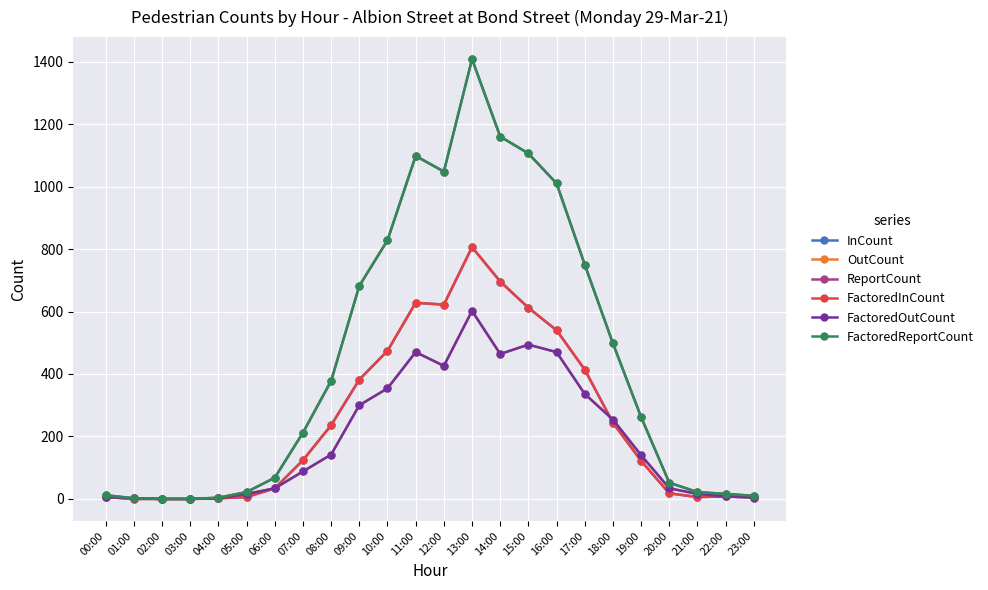

Does the chart have visible grid lines?

Yes